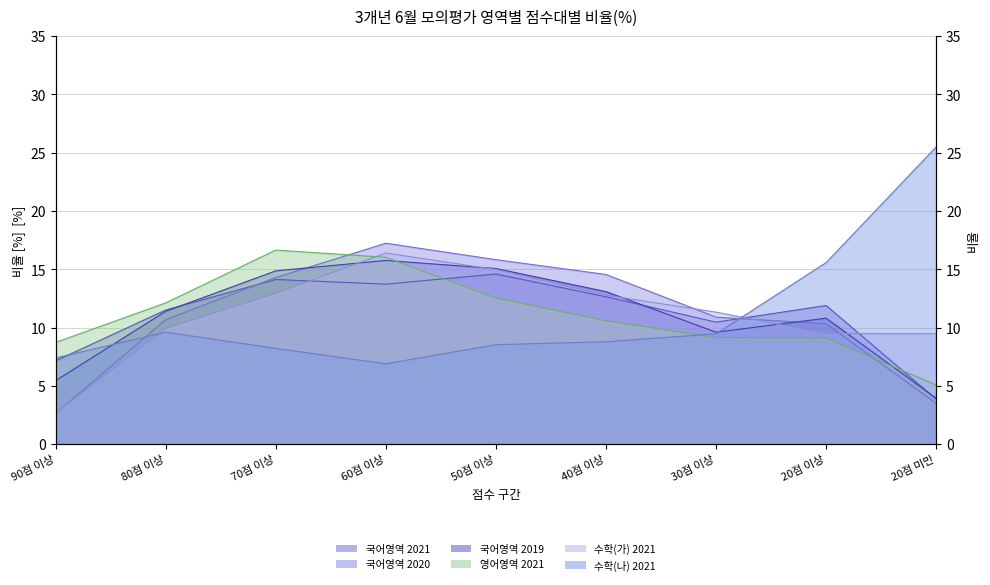

Where do 국어영역 2021 and 국어영역 2020 first cross each other?

80점 이상 and 70점 이상